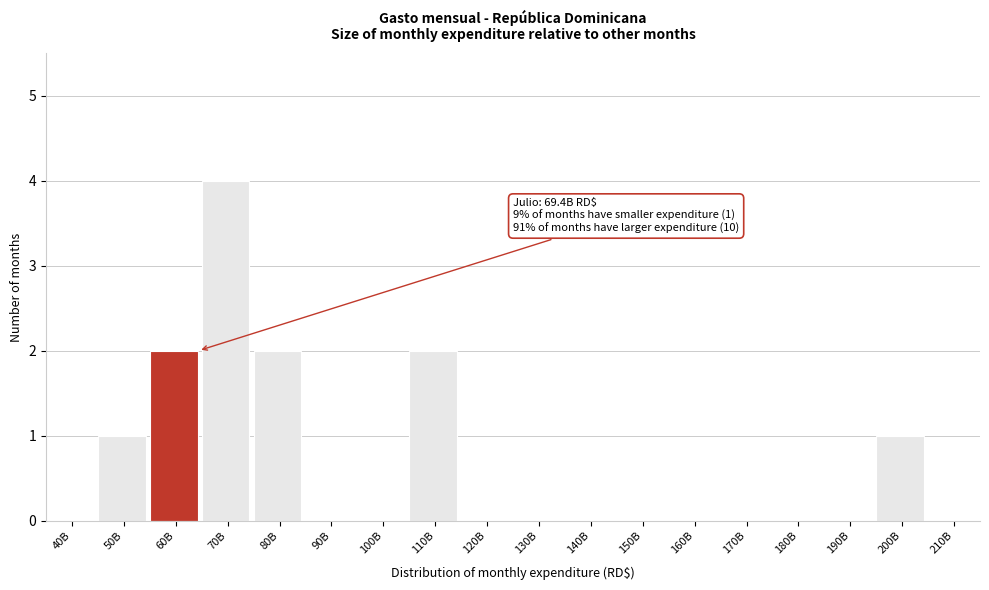

Reading left to right, extract all data points from this chart.

40B=0	50B=1	60B=2	70B=4	80B=2	90B=0	100B=0	110B=2	120B=0	130B=0	140B=0	150B=0	160B=0	170B=0	180B=0	190B=0	200B=1	210B=0